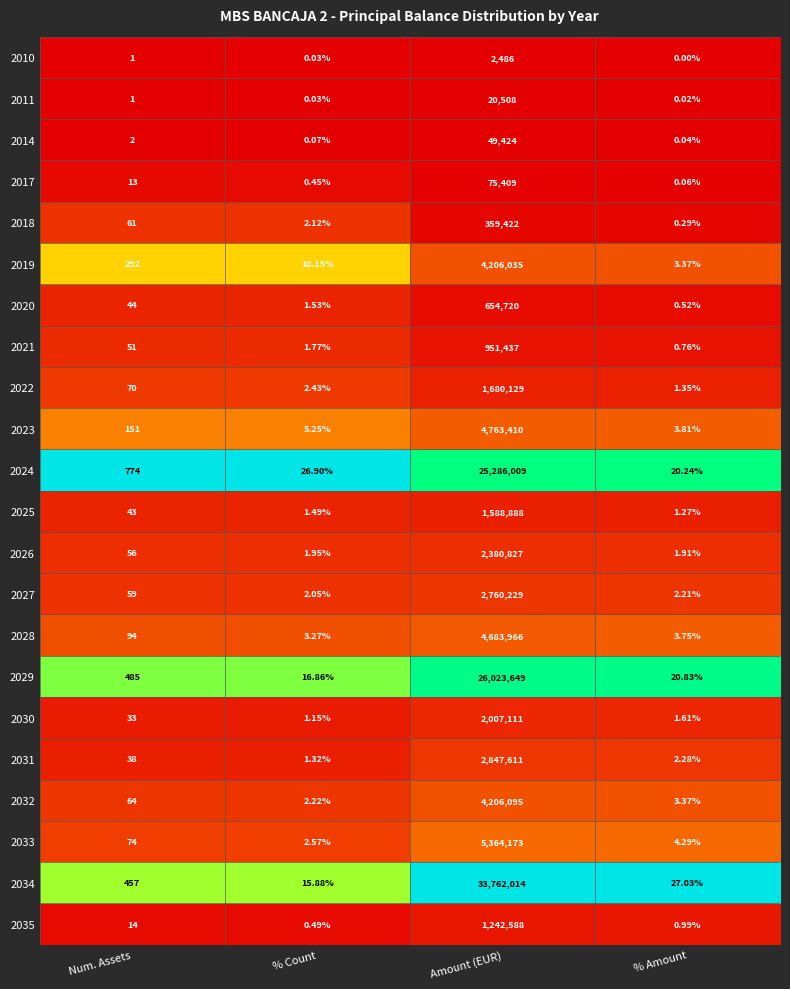

Which series has the widest spread of values?

2034